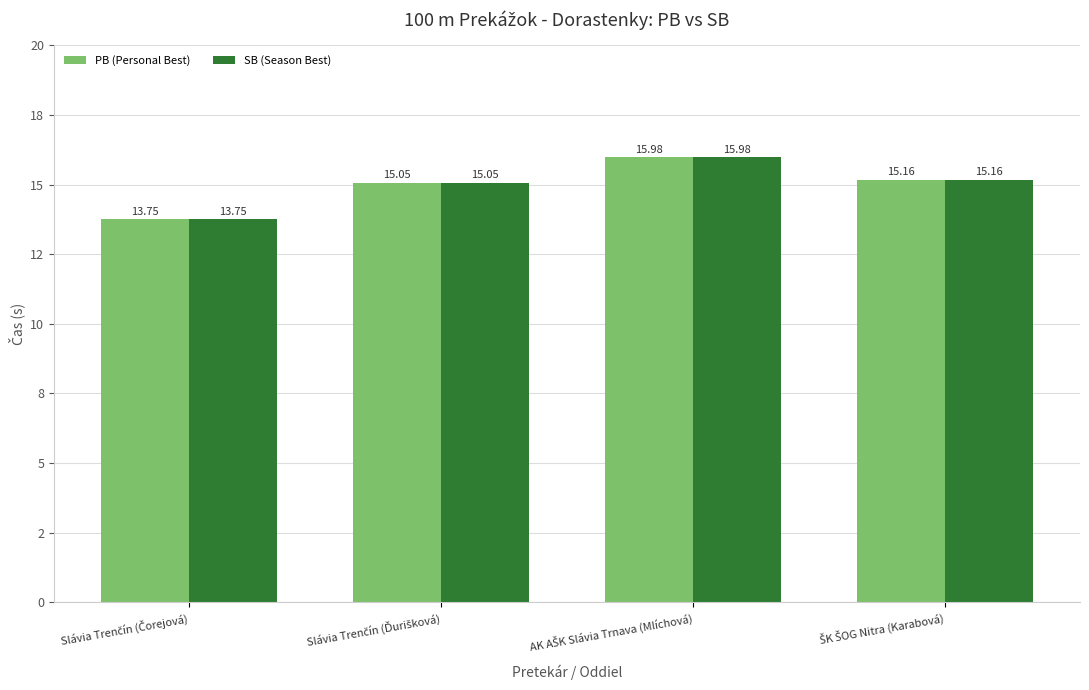

Where is SB (Season Best) nearest to the value 14?

Slávia Trenčín (Čorejová)